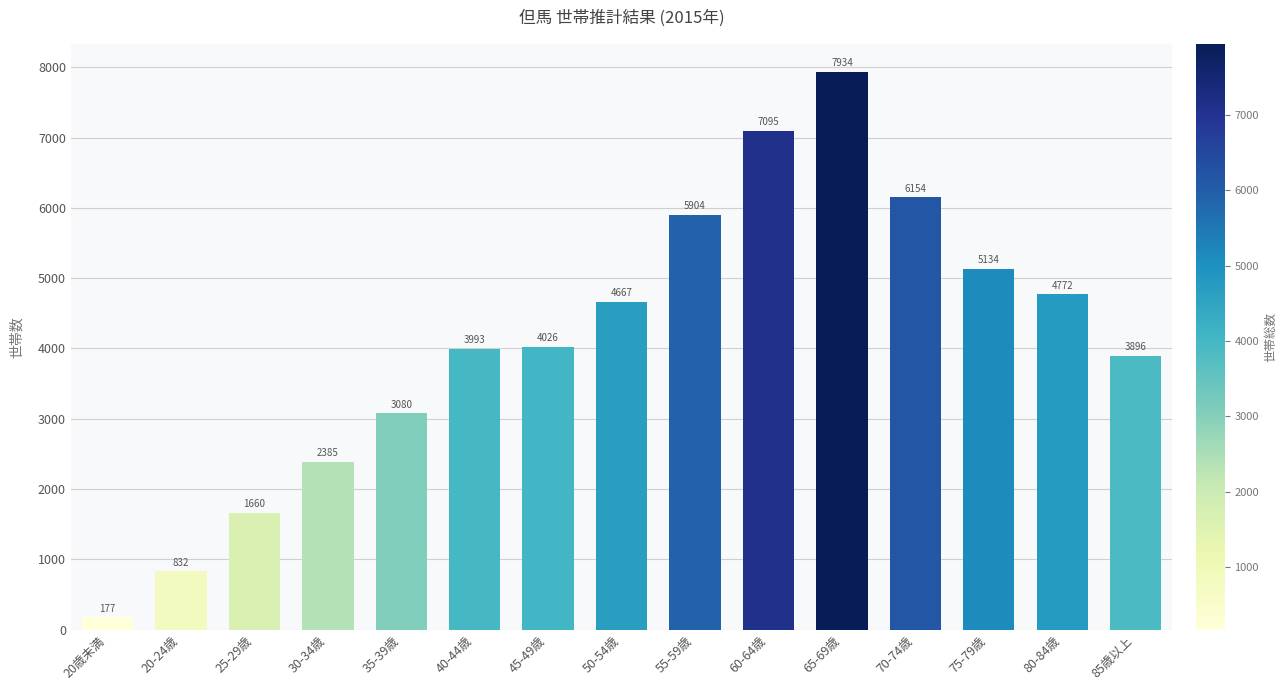

Which label corresponds to the largest value in the chart?

65-69歳